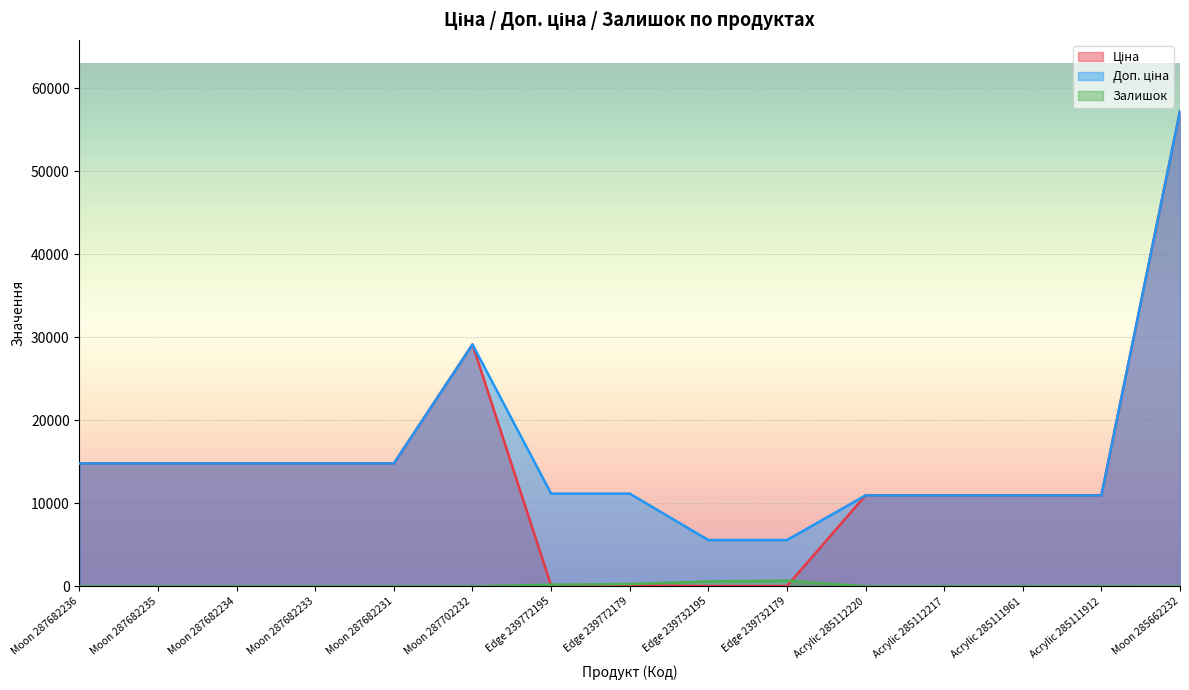

At which category is the sum across all series the highest?

Moon 285662232